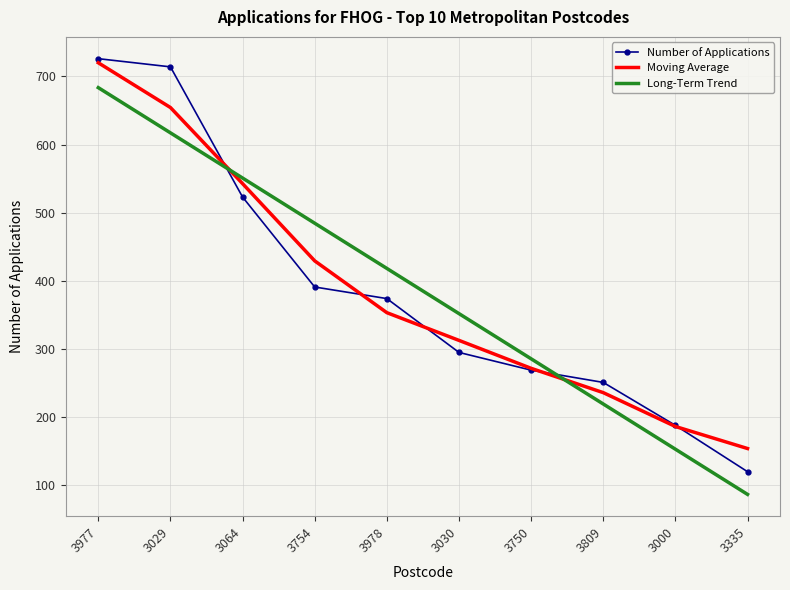

Is the value of Moving Average at 3000 greater than the value of Number of Applications at 3750?

No